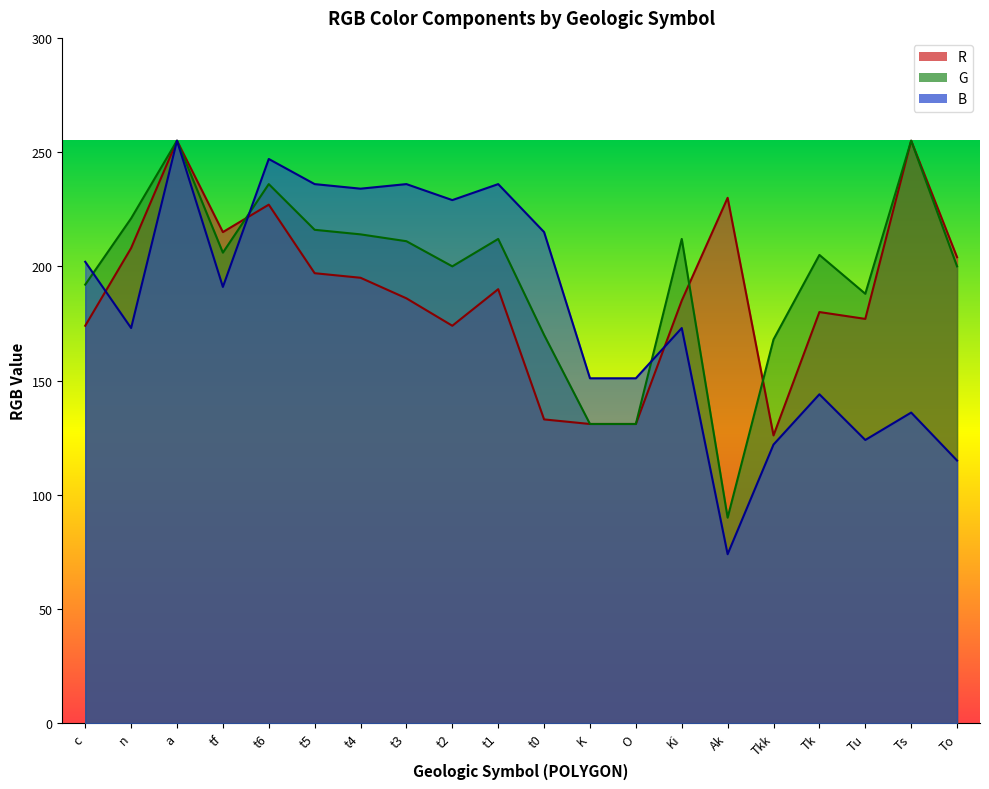

True or false: G and B cross at least once.

True